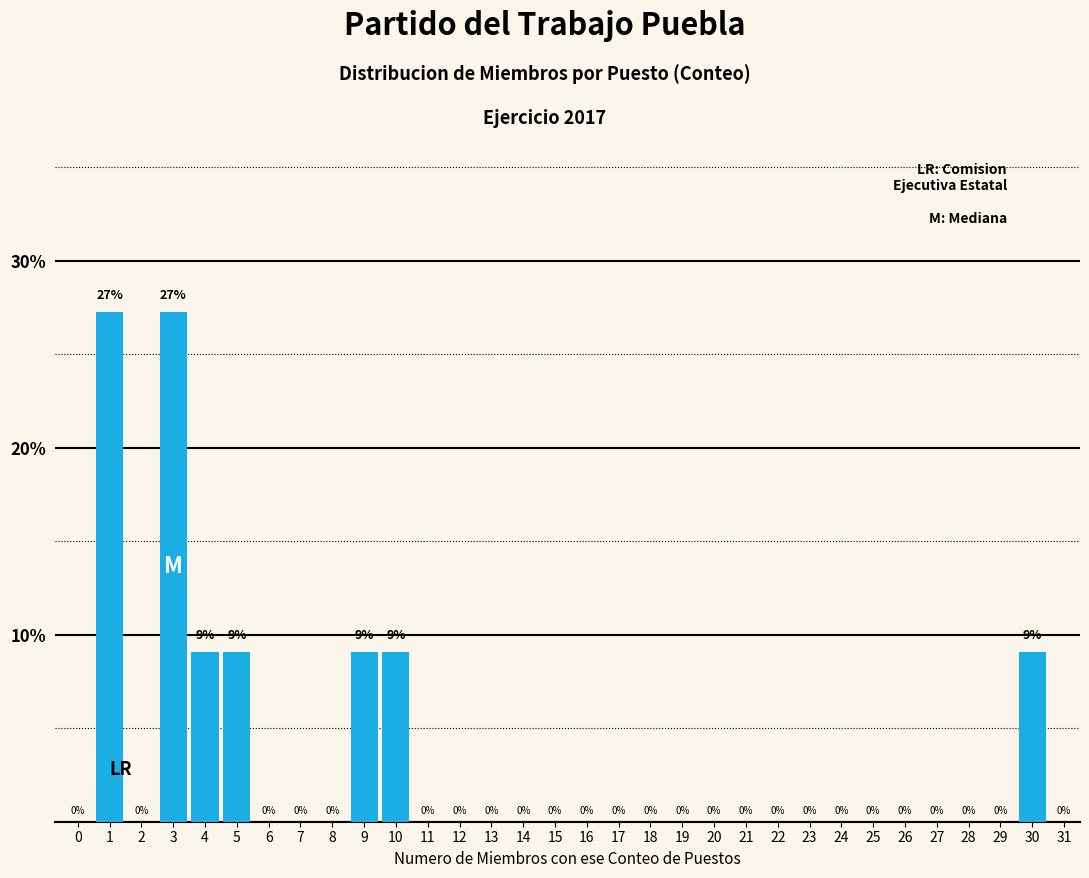

The chart shows a value of -11.2 at 8. True or false?

False